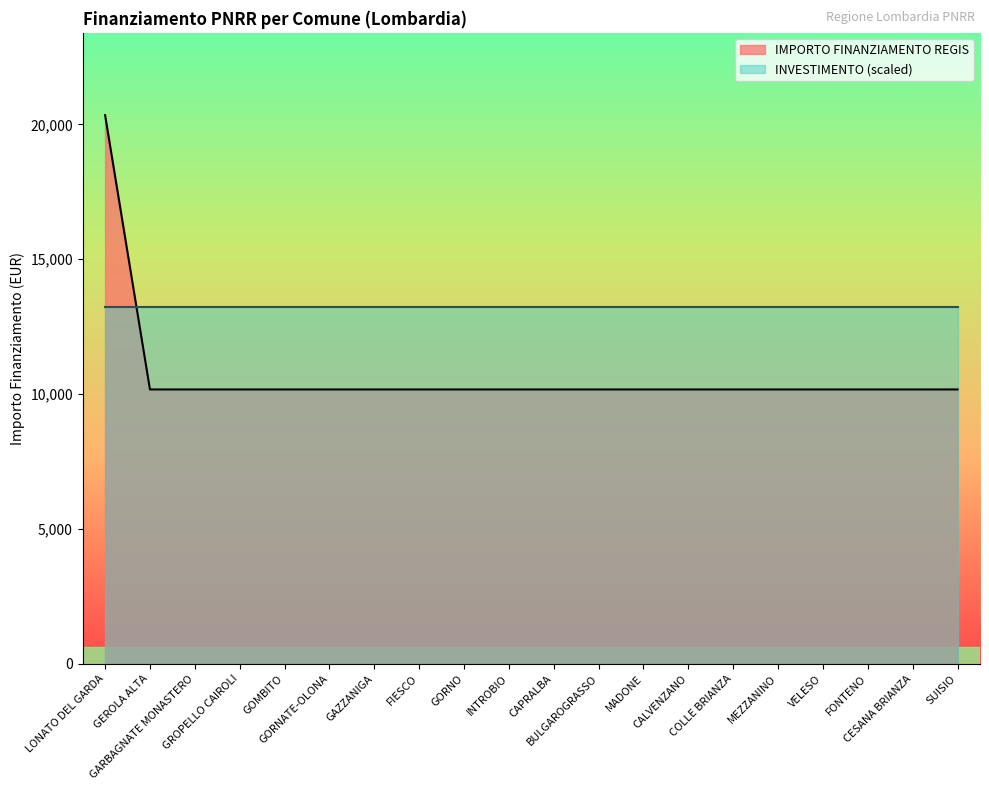

What is the label of the 3rd point from the left?

GARBAGNATE MONASTERO